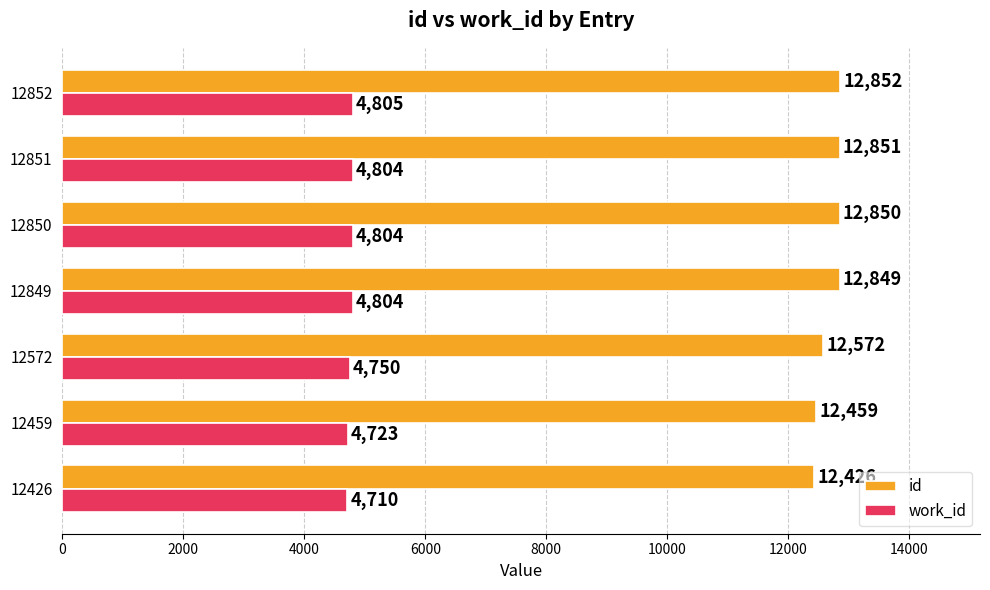

At how many categories does at least one series exceed 8057?

7